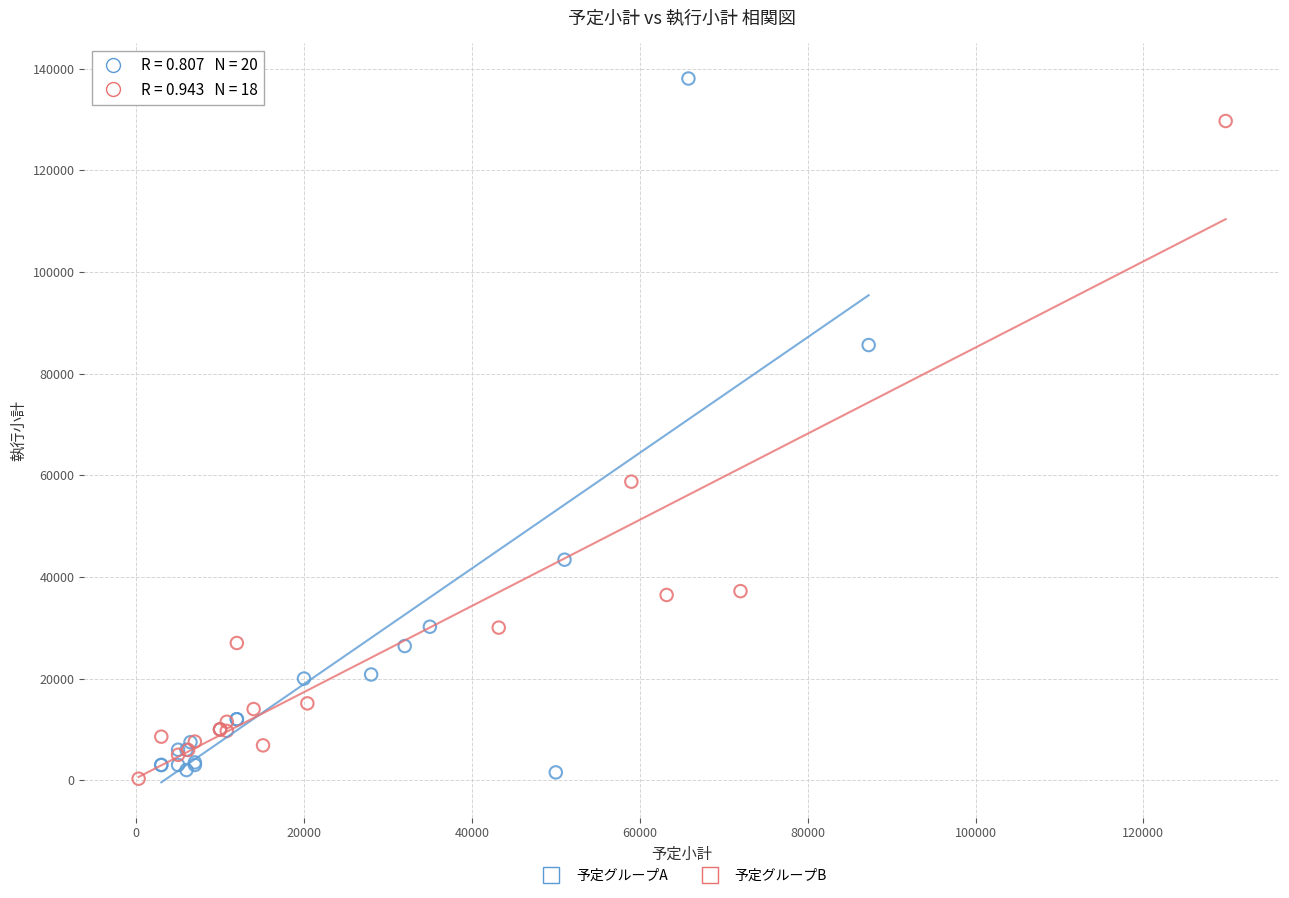

Which series has the largest Y range (max minus min)?

予定グループA